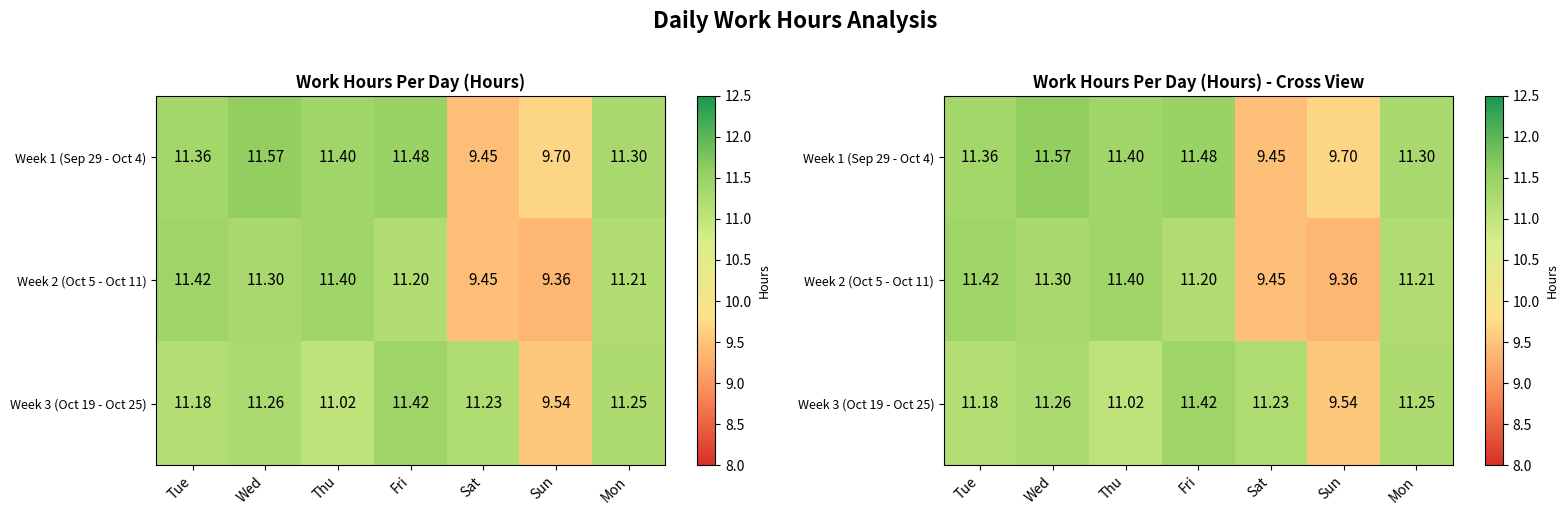

At which category is the sum across all series the highest?

Wed